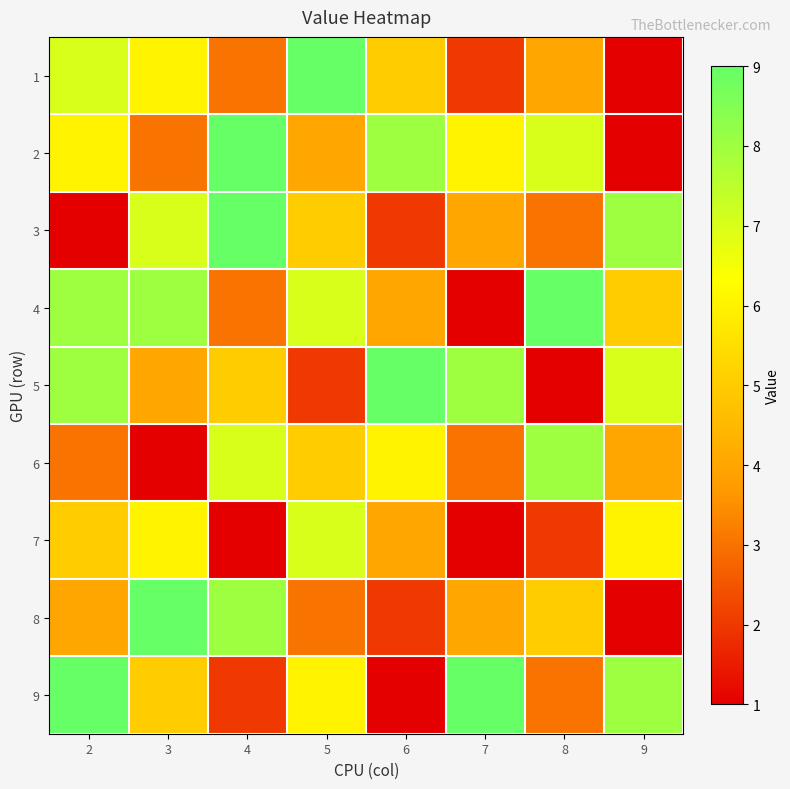

Rank the series by their maximum value, from highest to lowest.

1, 2, 3, 4, 5, 8, 9, 6, 7